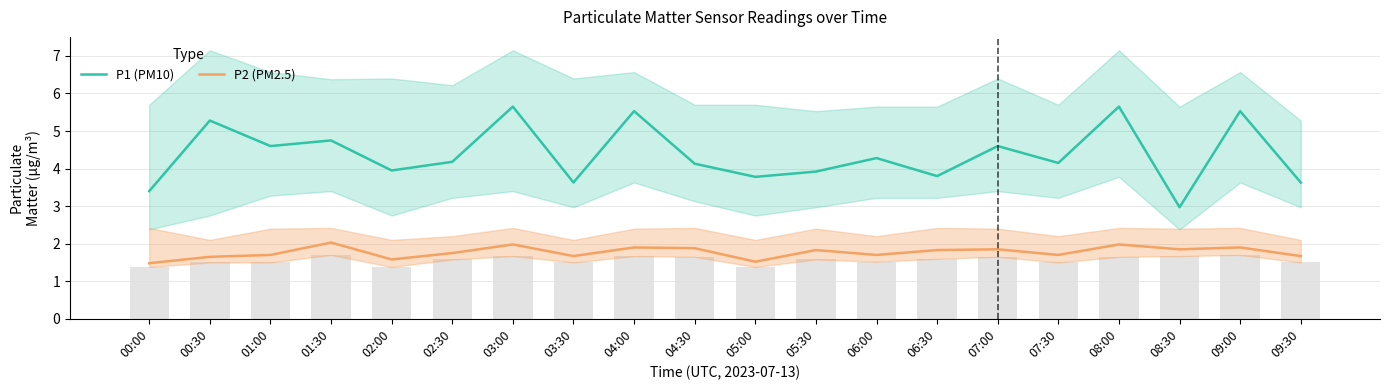

Between 09:00 and 00:30, which is larger?

09:00